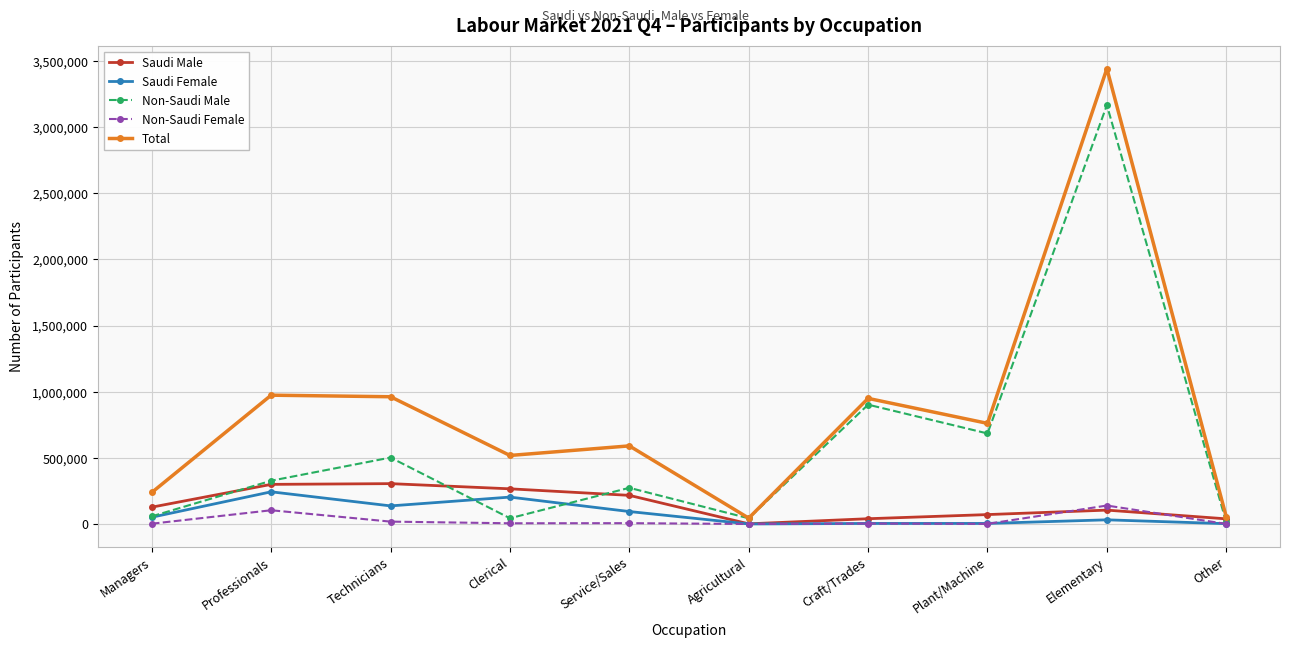

How many lines are shown in the chart?

5